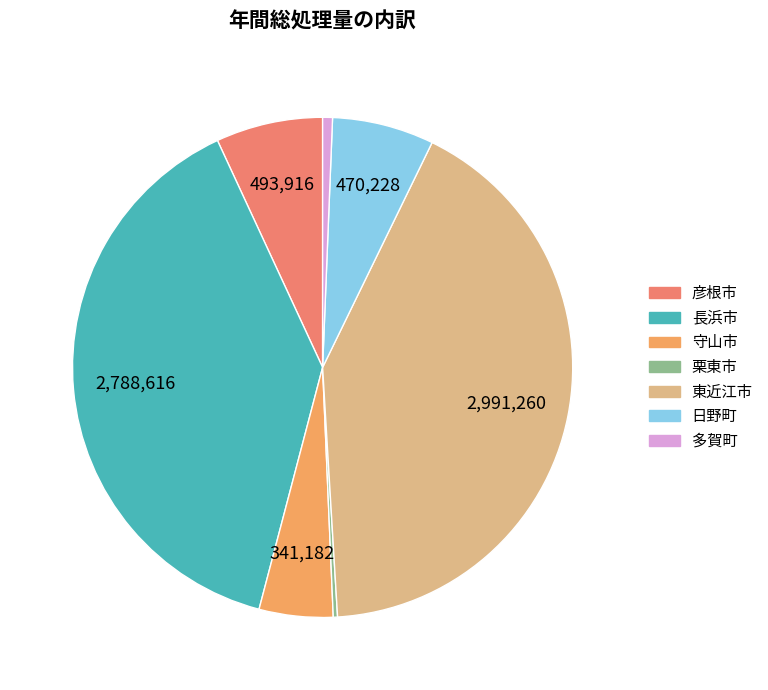

To the nearest percent, what portion does 多賀町 represent?

1%